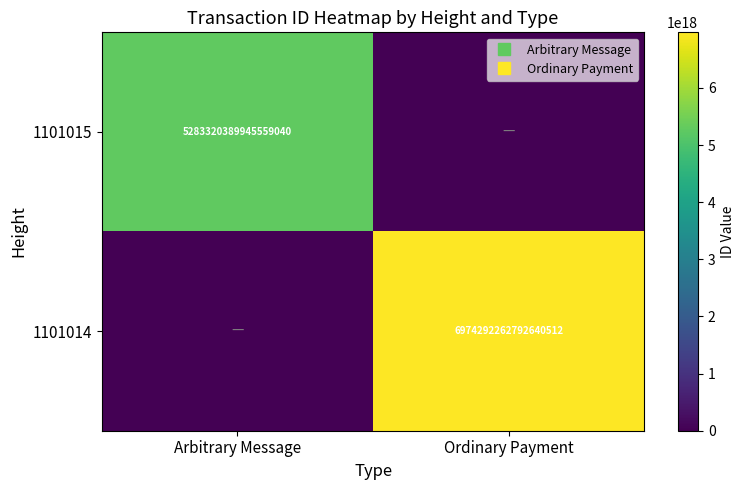

Count the 1101014 values in the range 0 to 6974292262792640512.

2